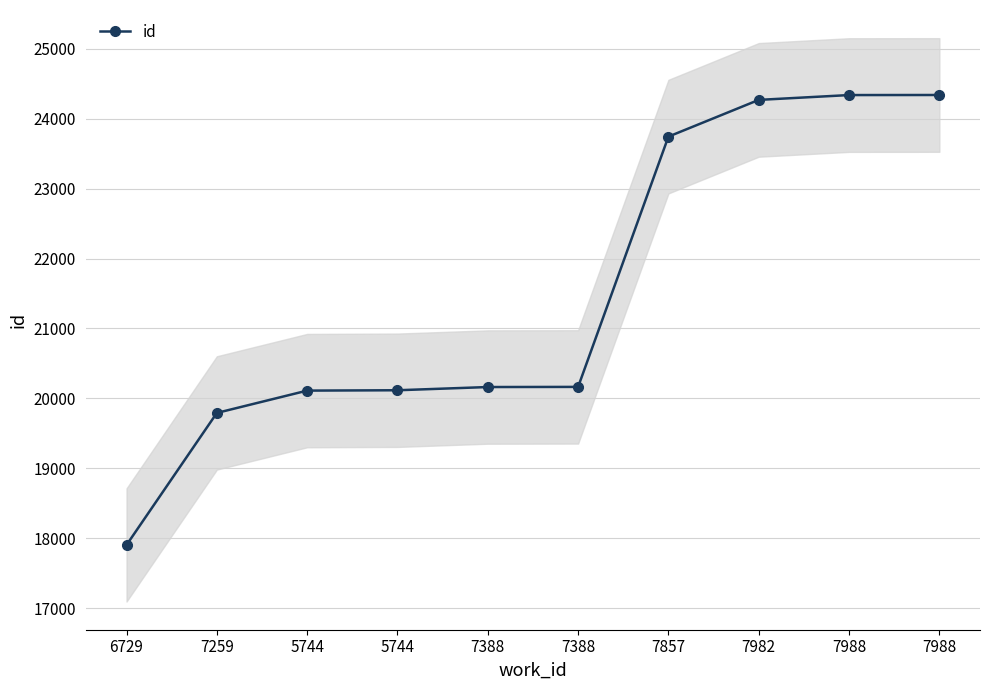

Between 5744 and 7857, which is larger?

7857